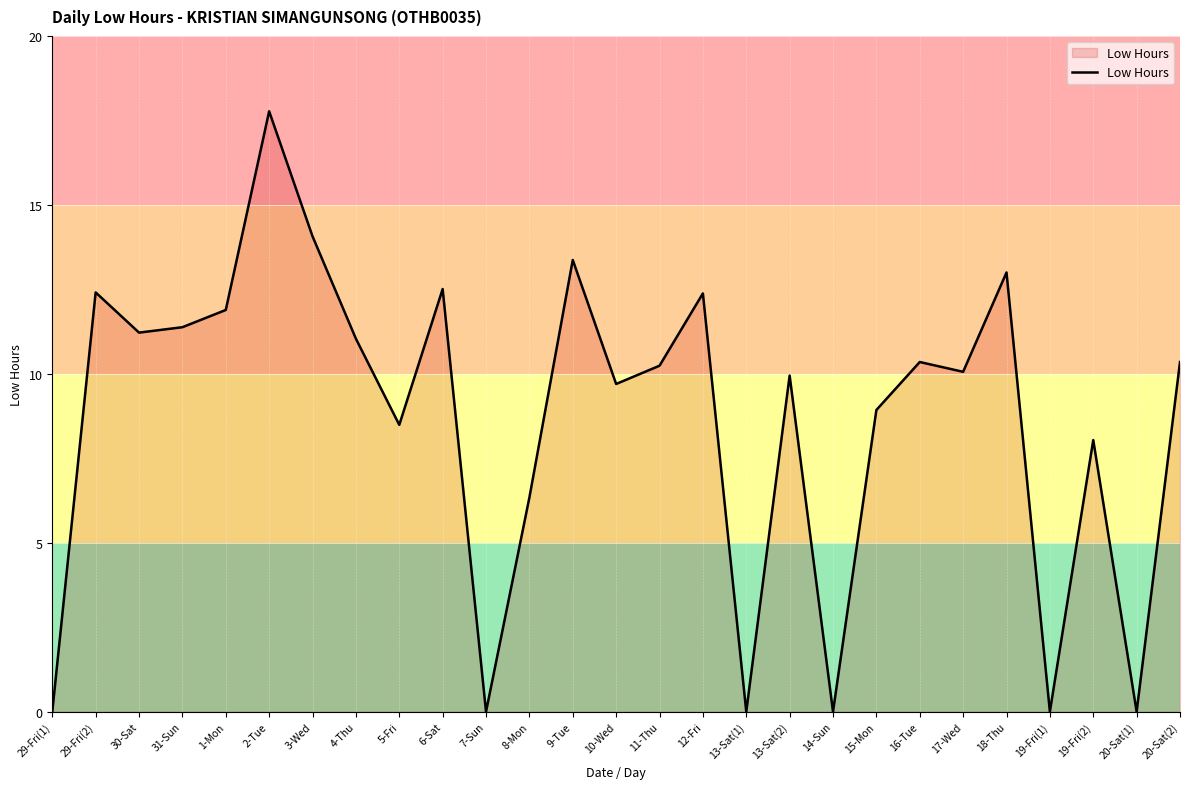

At which label is the value closest to 8?

19-Fri(2)